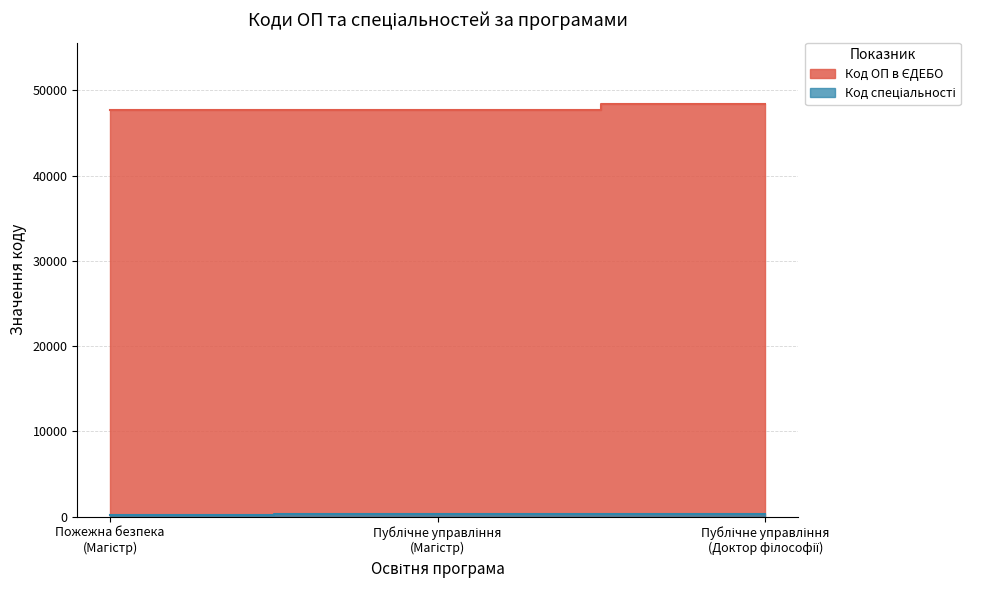

How many Код спеціальності values are between 261 and 281?

3